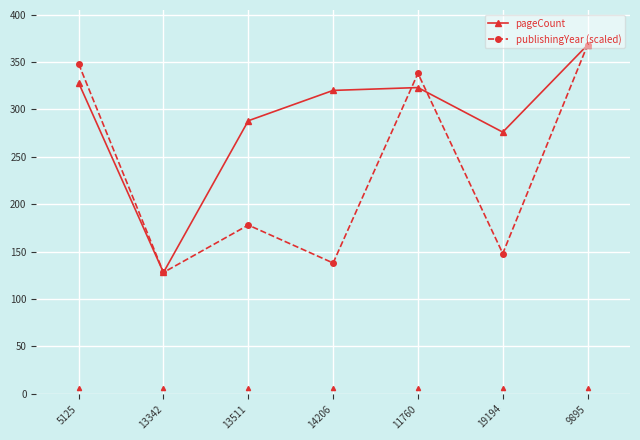

Where is publishingYear (scaled) nearest to the value 248?

13511